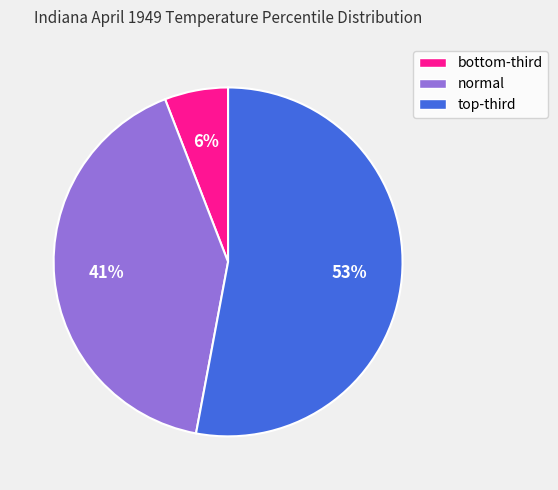

How many slices are in this pie chart?

3